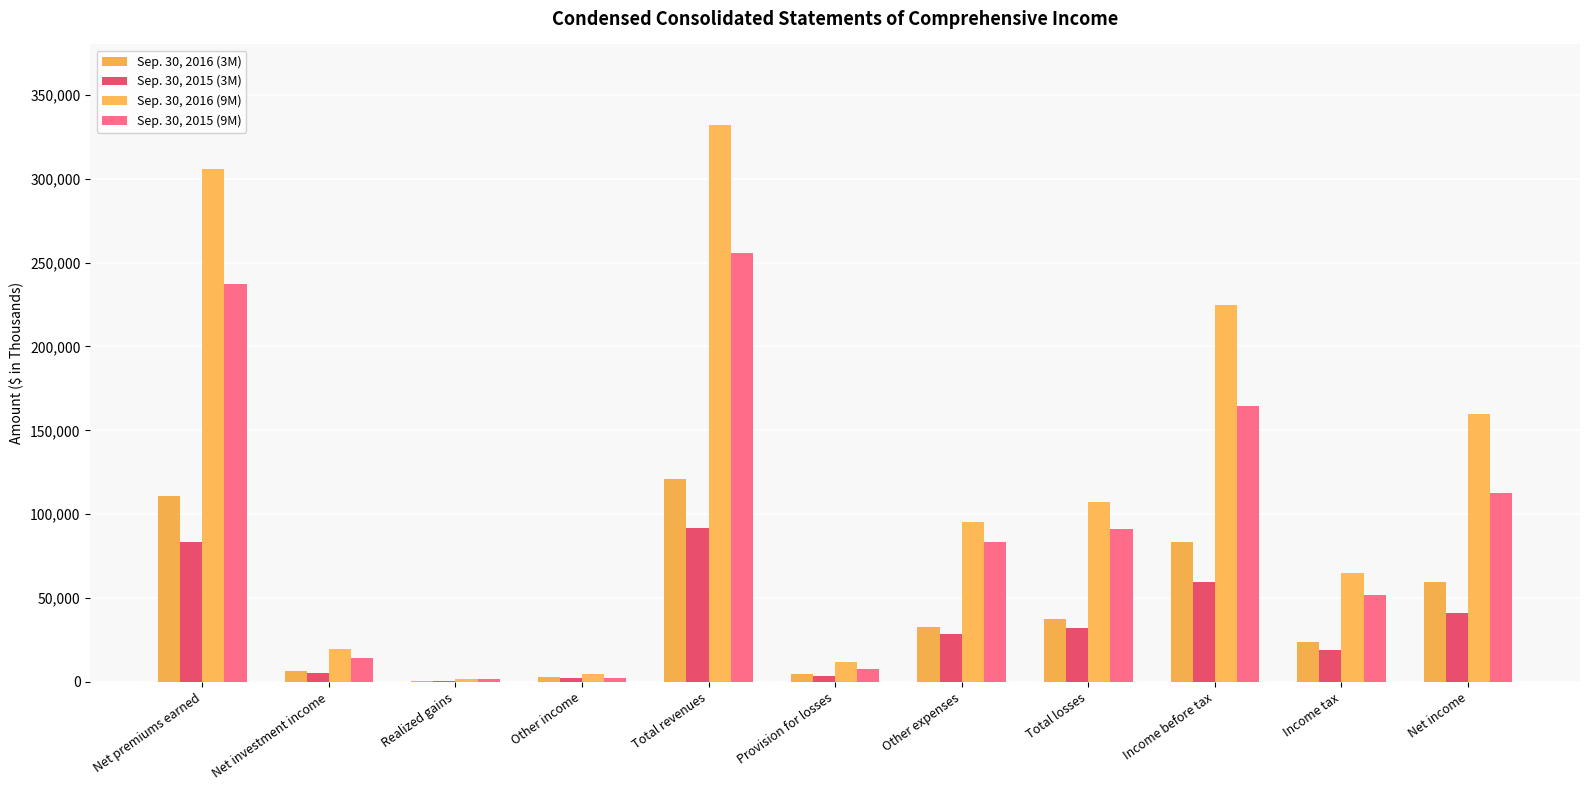

What are all the series names shown in the legend?

Sep. 30, 2016 (3M), Sep. 30, 2015 (3M), Sep. 30, 2016 (9M), Sep. 30, 2015 (9M)